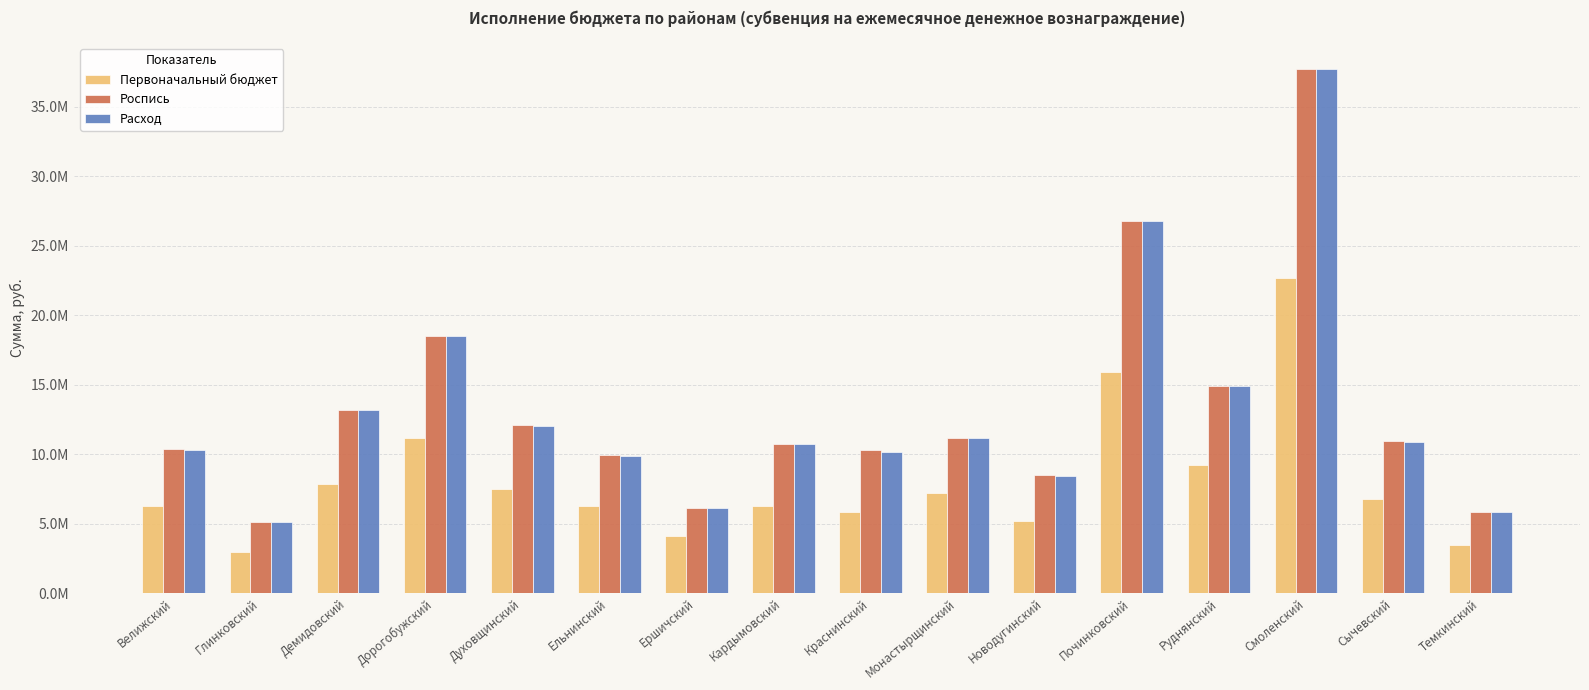

What are all the series names shown in the legend?

Первоначальный бюджет, Роспись, Расход